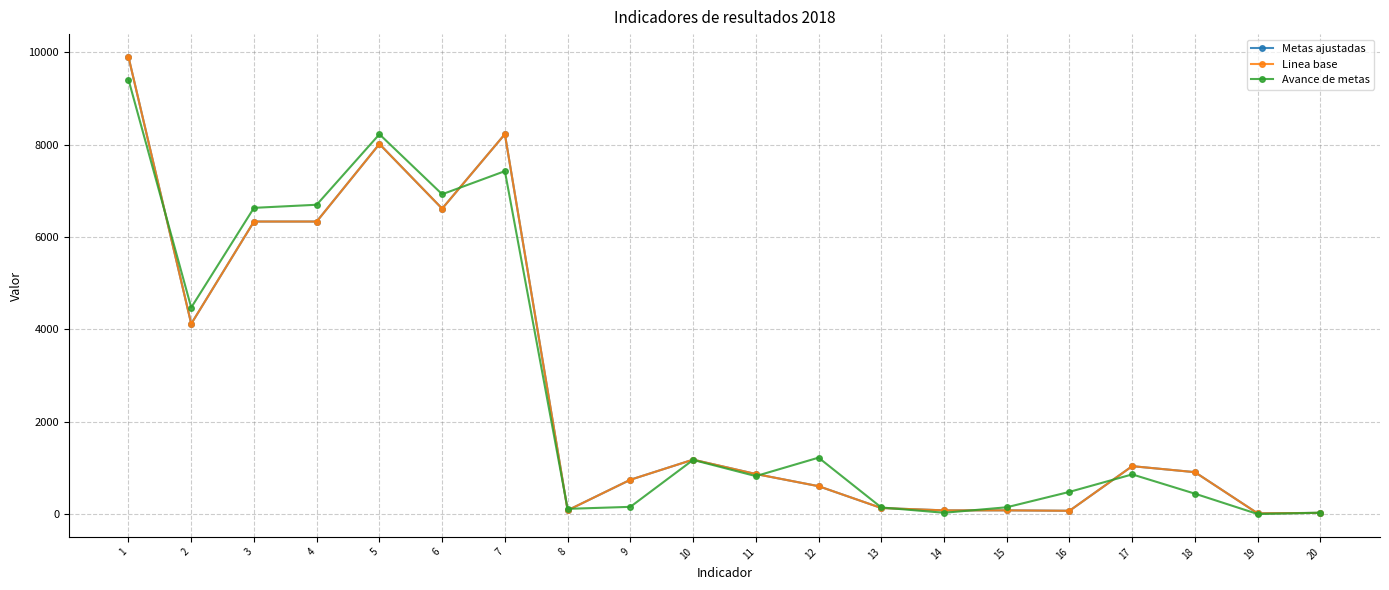

Does the chart have visible grid lines?

Yes